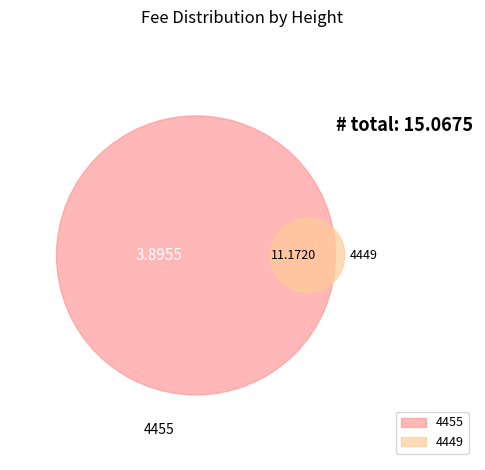

To the nearest percent, what is the average slice percentage?

50%